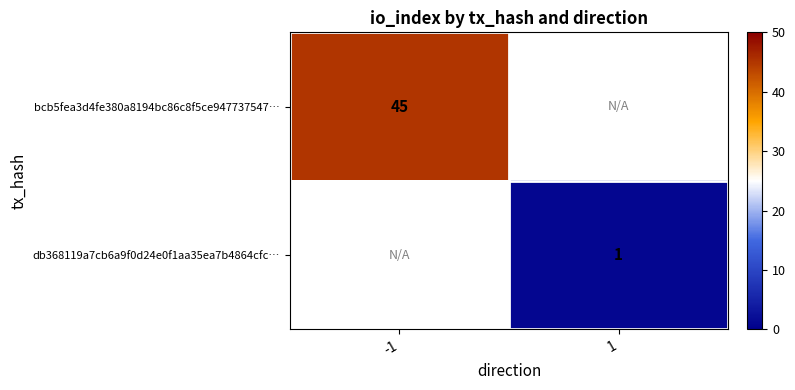

At how many categories does at least one series exceed 2?

1